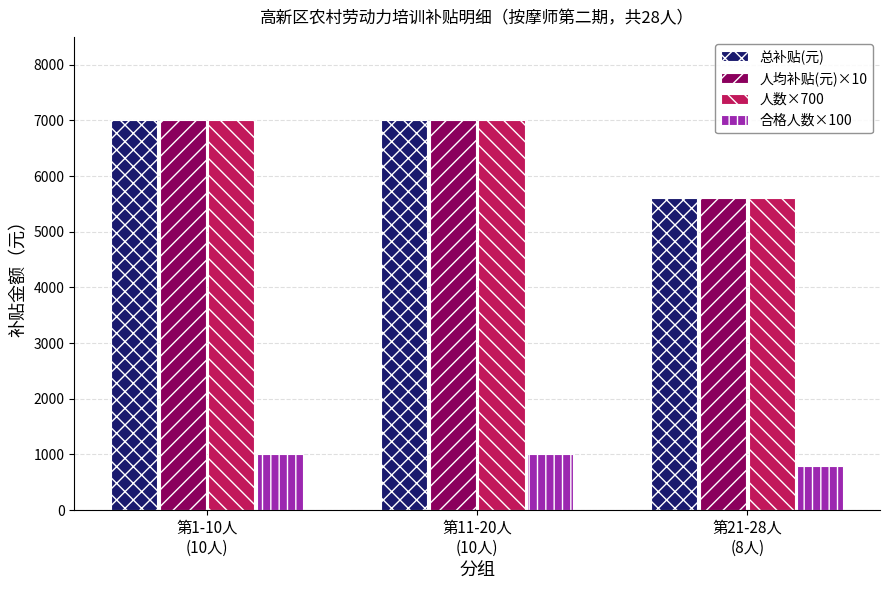

What is the sum of all 总补贴(元) values?

19600